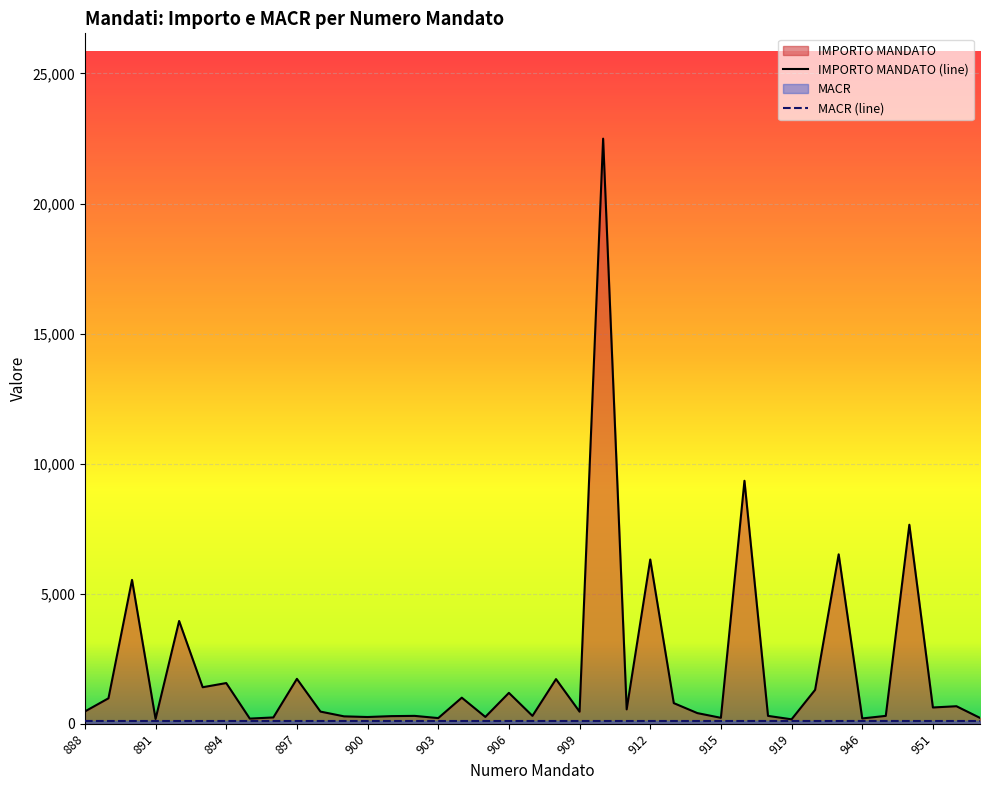

Reading right to left, list all the values displayed in this chart.

IMPORTO MANDATO (line): 222.2	671.1	623.0	7649.2	300.0	201.5	6510.9	1301.5	167.9	300.0	9339.3	225.4	407.1	790.6	6312.0	550.0	22493.9	461.5	1713.5	300.0	1184.7	260.0	999.4	215.0	300.0	290.1	256.3	282.0	464.8	1723.7	240.0	195.0	1562.0	1401.5	3948.7	180.3	5529.0	976.0	470.1
MACR (line): 103.0	103.0	103.0	103.0	104.0	104.0	103.0	103.0	104.0	104.0	103.0	103.0	103.0	103.0	103.0	103.0	103.0	103.0	103.0	103.0	103.0	103.0	103.0	103.0	103.0	103.0	103.0	103.0	103.0	103.0	103.0	103.0	103.0	103.0	103.0	103.0	103.0	103.0	104.0